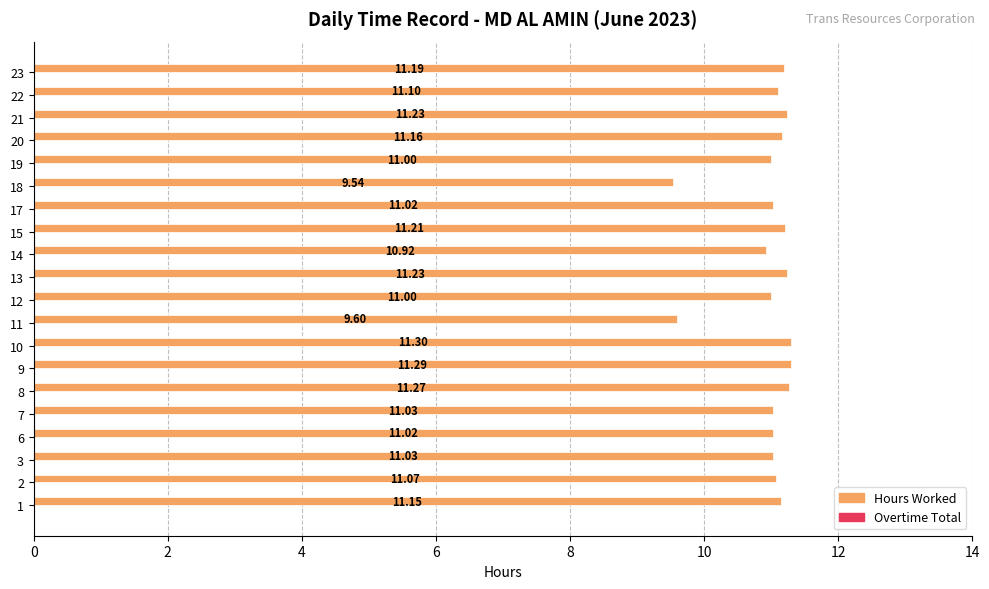

What is the average value?

11.0